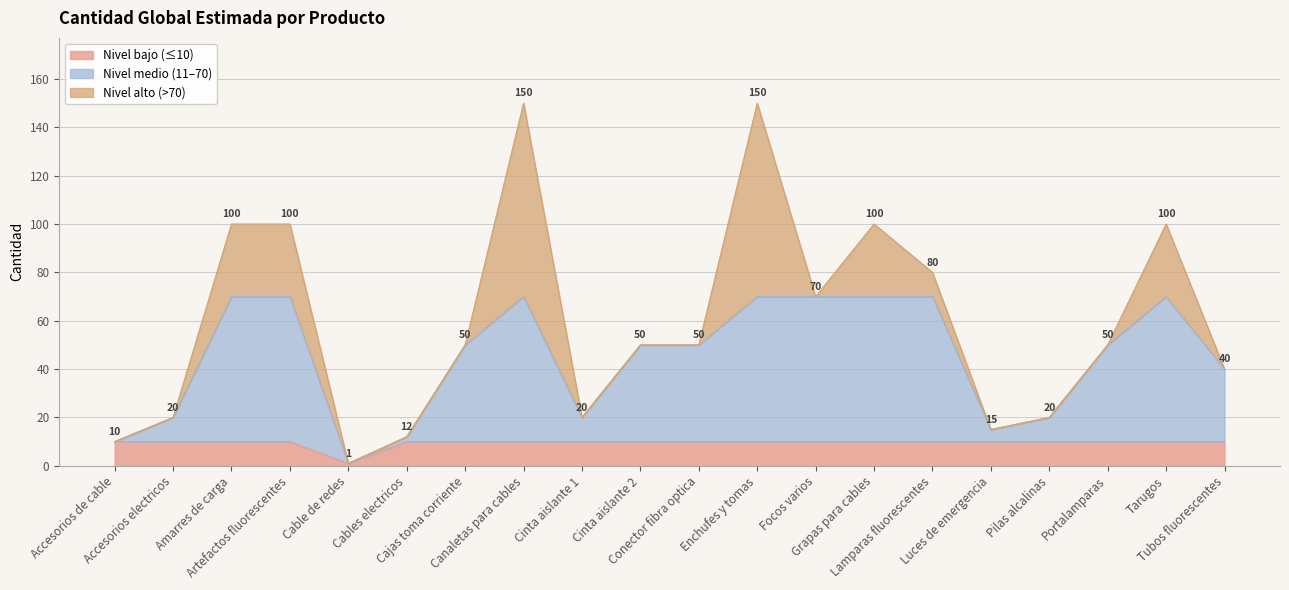

Reading left to right, extract all data points from this chart.

10	20	100	100	1	12	50	150	20	50	50	150	70	100	80	15	20	50	100	40